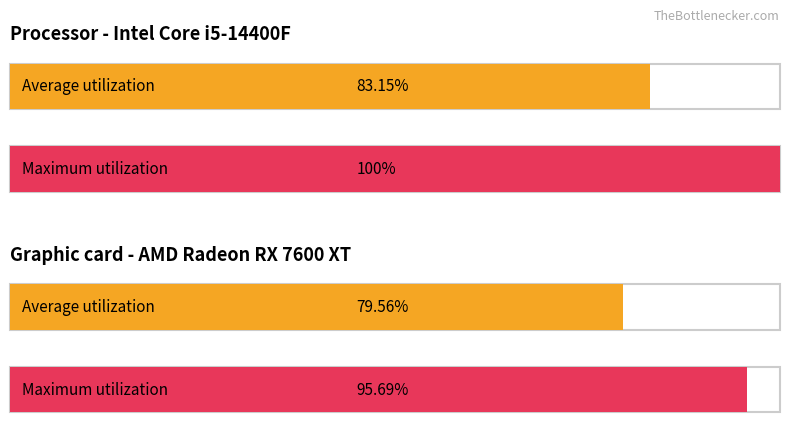

Count the number of values greater than 95.

2